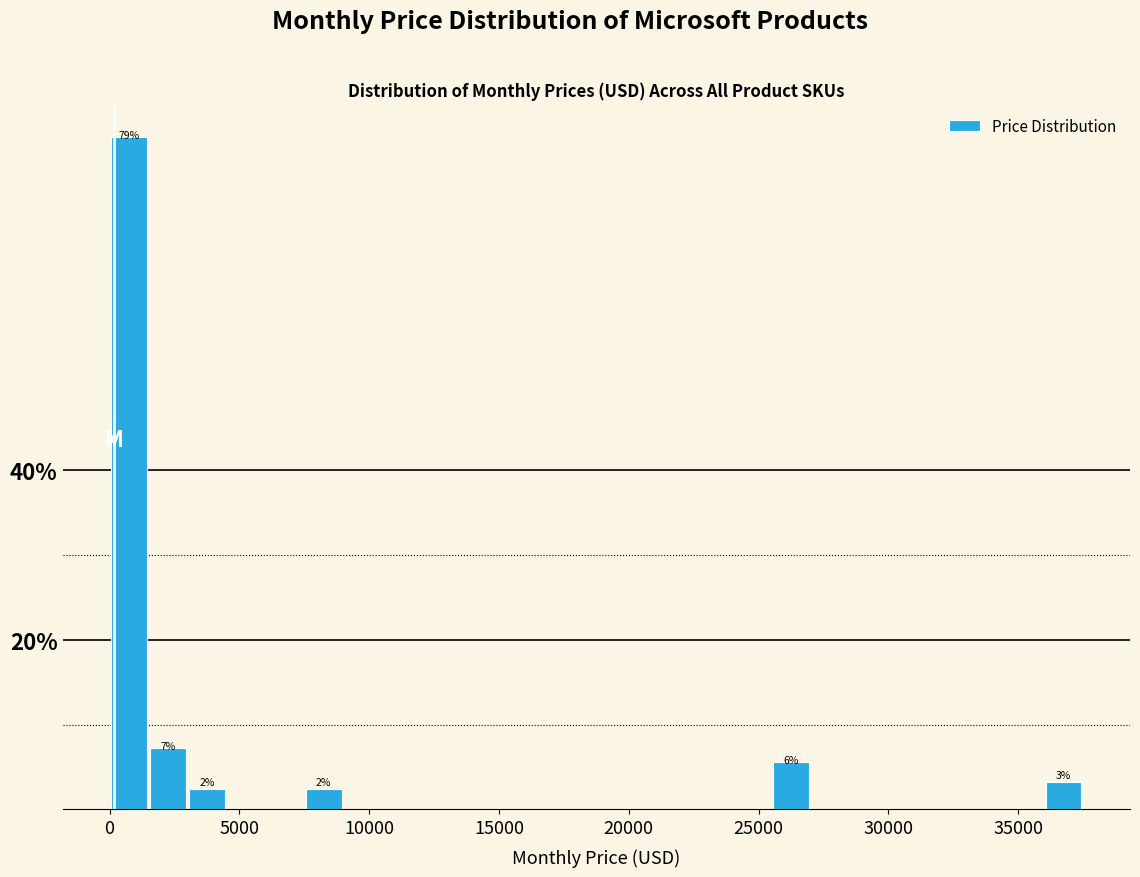

Around what value on the x-axis is the tallest bar? Give the approximate position of its centre, as read against the axis.

1000